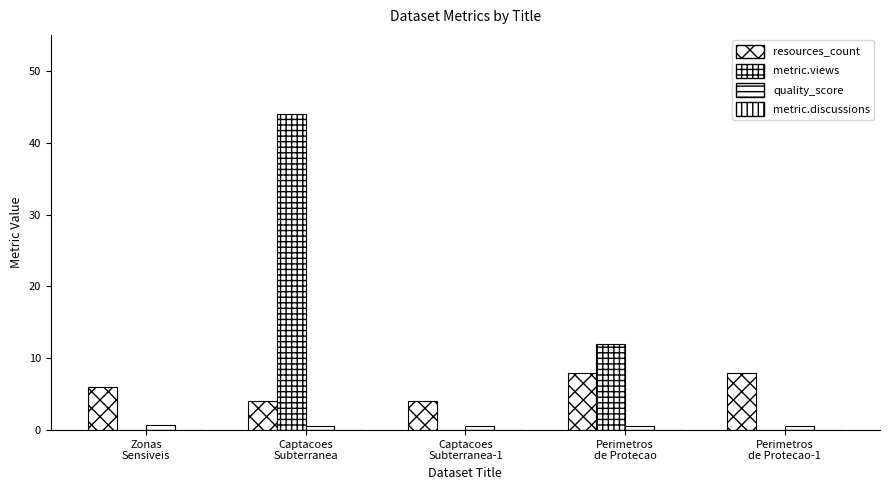

Reading left to right, transcribe all the data shown in this chart.

resources_count: Zonas
Sensiveis=6.0	Captacoes
Subterranea=4.0	Captacoes
Subterranea-1=4.0	Perimetros
de Protecao=8.0	Perimetros
de Protecao-1=8.0
metric.views: Zonas
Sensiveis=0.0	Captacoes
Subterranea=44.0	Captacoes
Subterranea-1=0.0	Perimetros
de Protecao=12.0	Perimetros
de Protecao-1=0.0
quality_score: Zonas
Sensiveis=0.7	Captacoes
Subterranea=0.6	Captacoes
Subterranea-1=0.6	Perimetros
de Protecao=0.6	Perimetros
de Protecao-1=0.6
metric.discussions: Zonas
Sensiveis=0.0	Captacoes
Subterranea=0.0	Captacoes
Subterranea-1=0.0	Perimetros
de Protecao=0.0	Perimetros
de Protecao-1=0.0